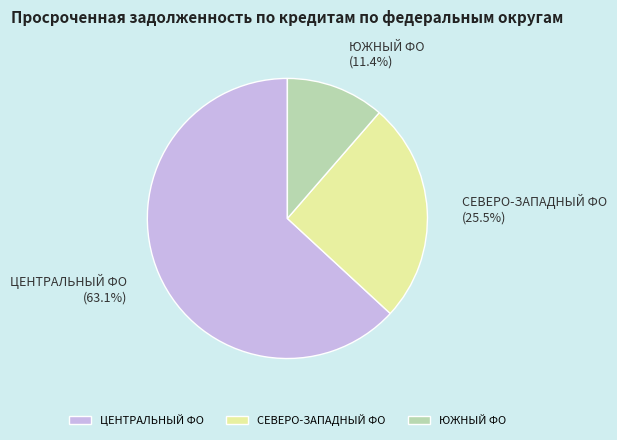

Which has a higher value, СЕВЕРО-ЗАПАДНЫЙ ФО or ЦЕНТРАЛЬНЫЙ ФО?

ЦЕНТРАЛЬНЫЙ ФО